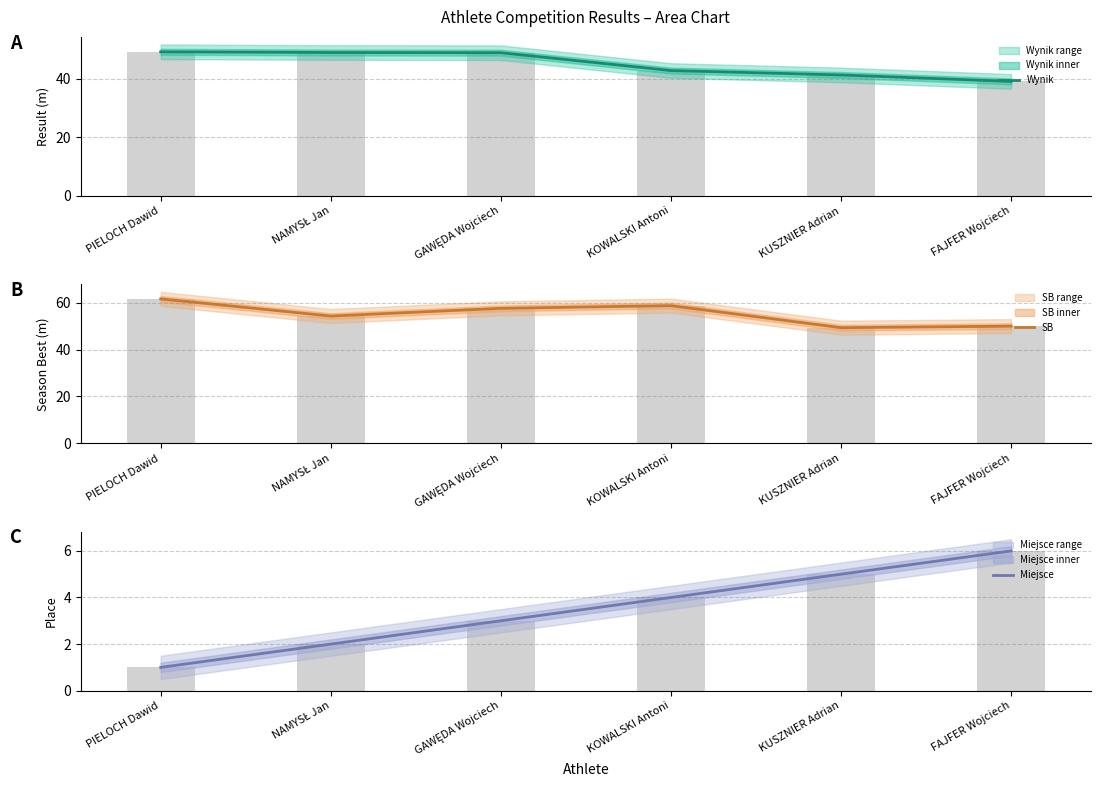

What is the sum of the Wynik values at KOWALSKI Antoni and FAJFER Wojciech?

81.8